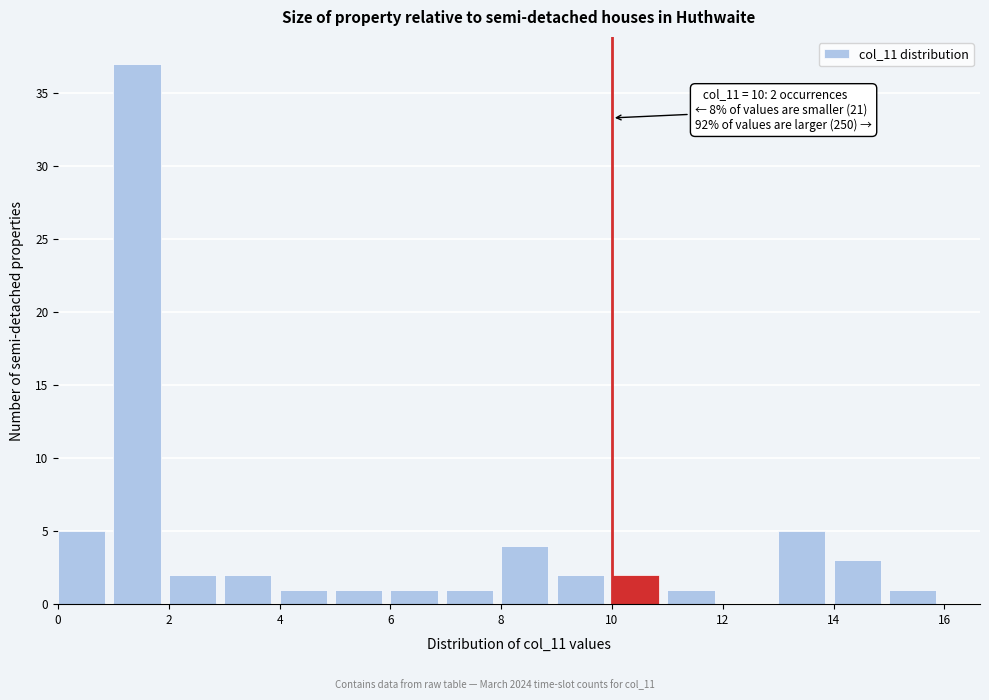

Over which range of the x-axis is the bar tallest?

1 to 2